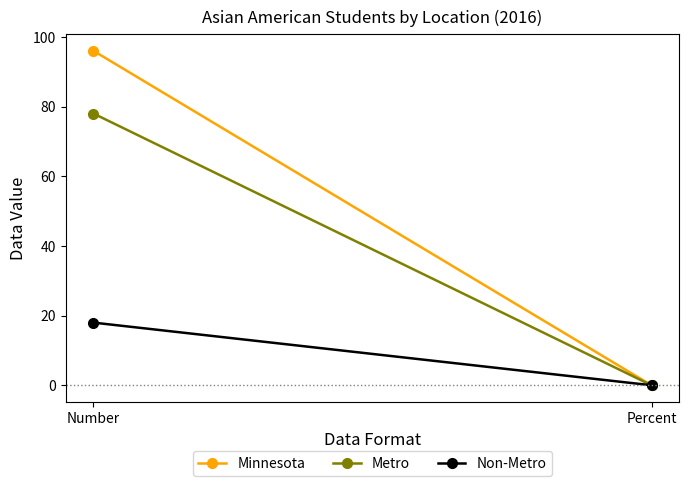

Reading left to right, transcribe all the data shown in this chart.

Minnesota: Number=96.0	Percent=0.0
Metro: Number=78.0	Percent=0.0
Non-Metro: Number=18.0	Percent=0.0